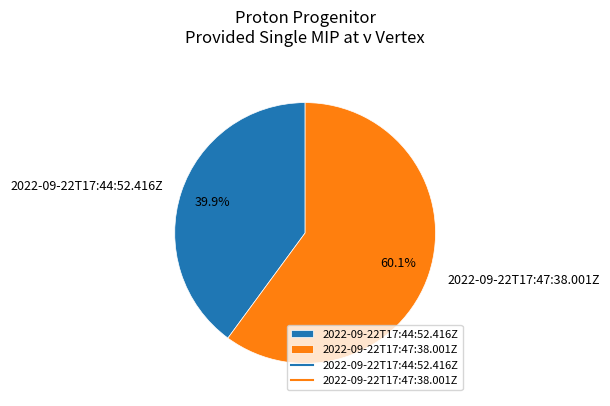

Which slice represents more than half of the pie?

2022-09-22T17:47:38.001Z